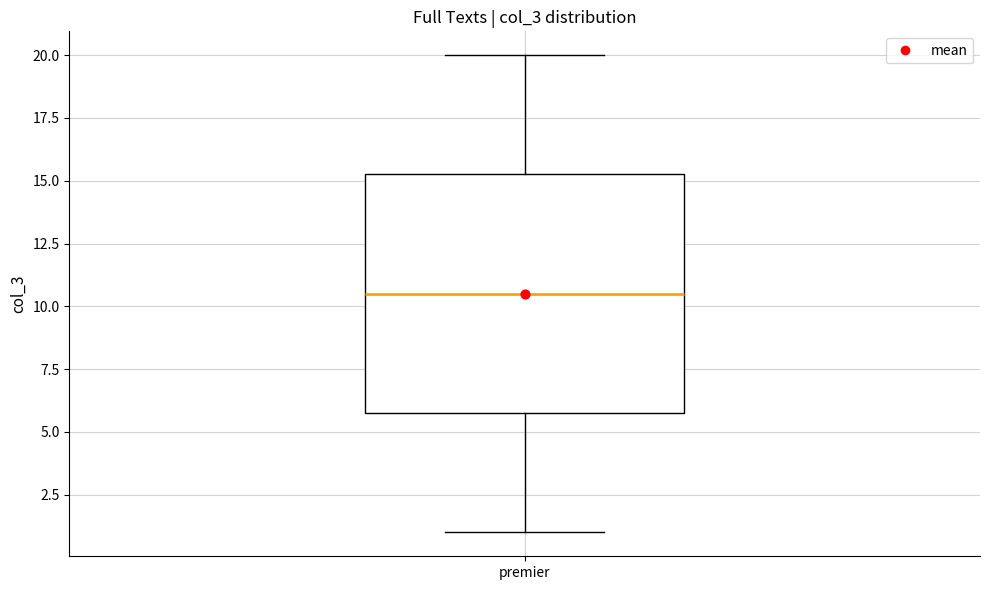

Read this box plot against the y-axis: the position of the median line, the range covered by the box, and the ends of both whiskers. The values are not printed on the chart, so give them approximately, as read against the axis.

median 10.5, box 6.0 to 15.5, whiskers 1.0 to 20.0